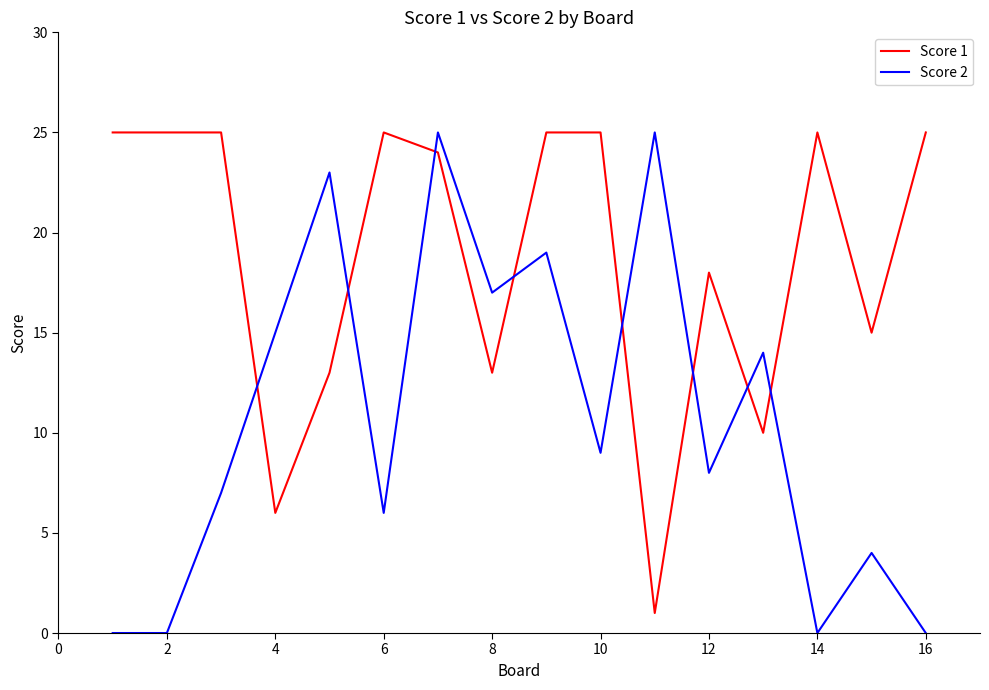

List the series in order of their overall mean, highest first.

Score 1, Score 2